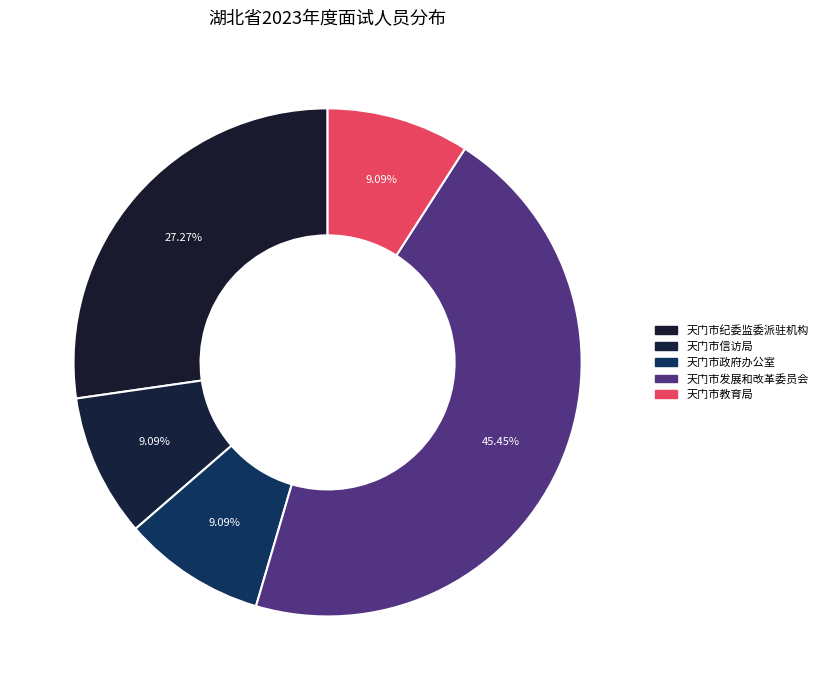

Which has a higher value, 天门市纪委监委派驻机构 or 天门市教育局?

天门市纪委监委派驻机构